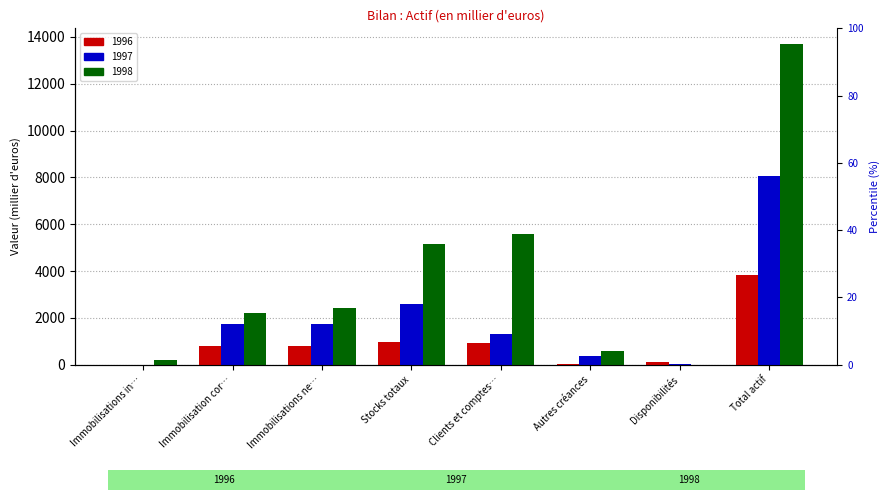

At which label does 1996 first exceed 816?

Stocks totaux